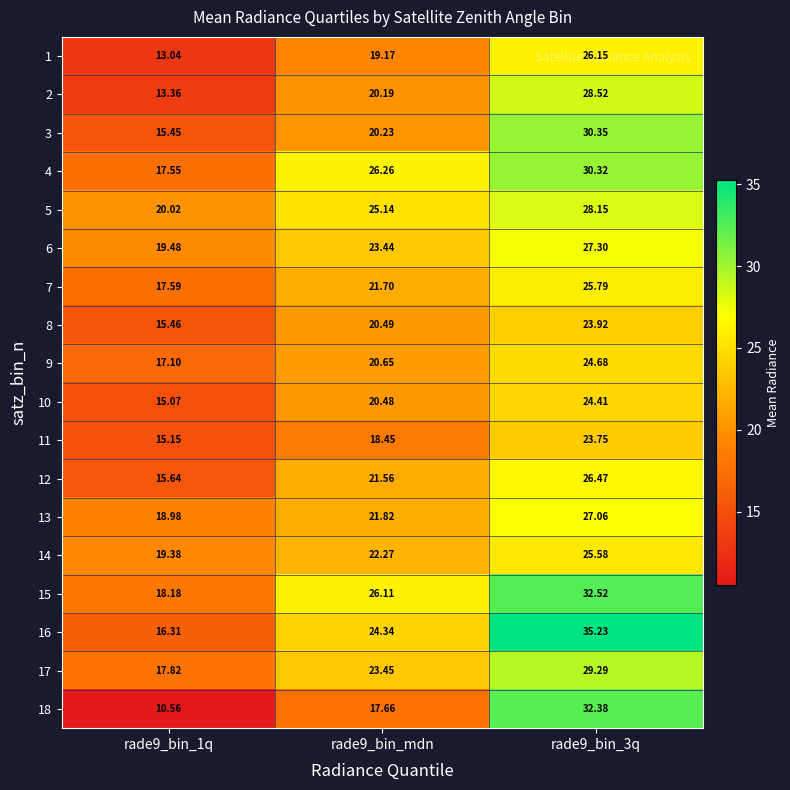

Is the value of 8 at rade9_bin_1q greater than the value of 11 at rade9_bin_mdn?

No